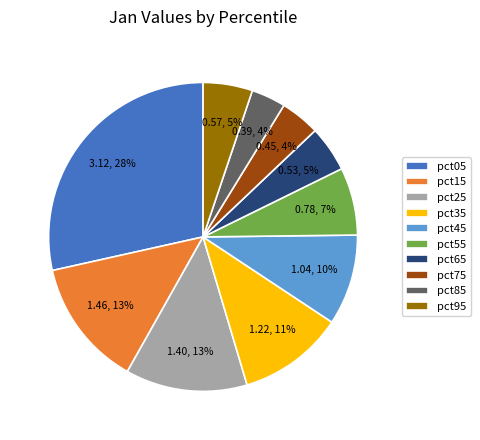

Is the sum of pct35 and pct45 greater than half?

No